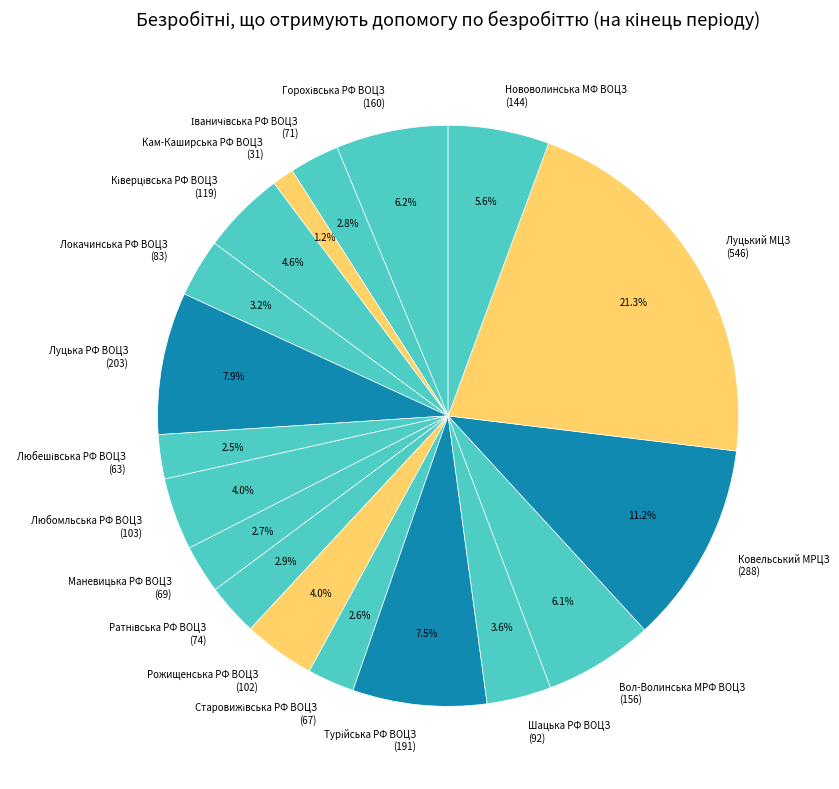

Which slice is the largest?

Луцький МЦЗ